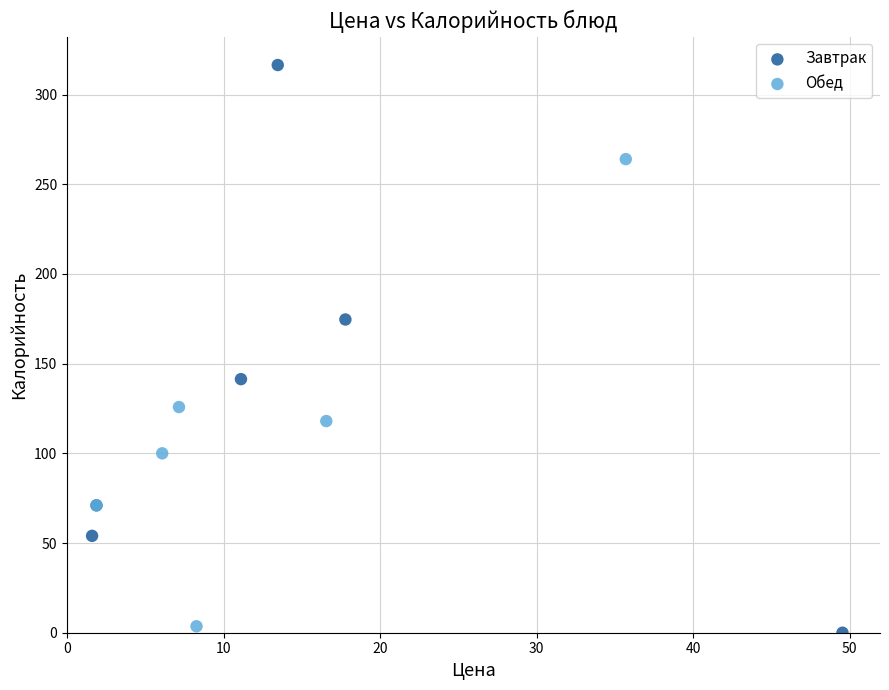

Which series reaches the maximum Y coordinate?

Завтрак